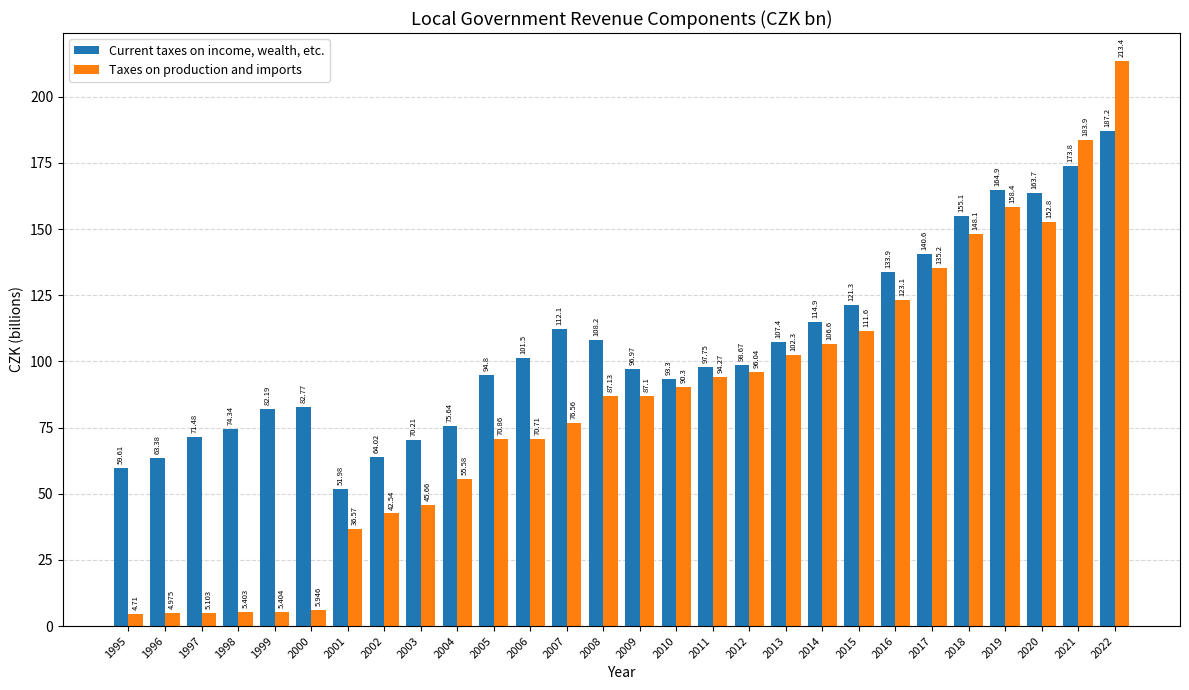

At which label does Taxes on production and imports reach its peak?

2022